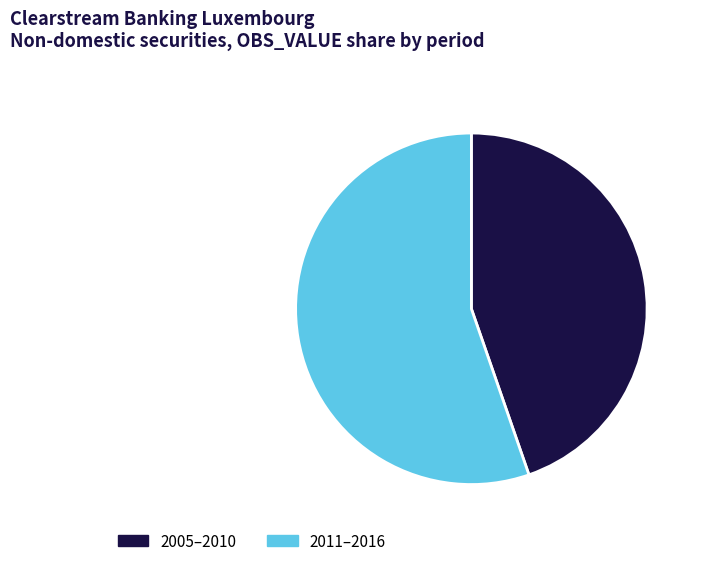

Between 2011–2016 and 2005–2010, which is larger?

2011–2016